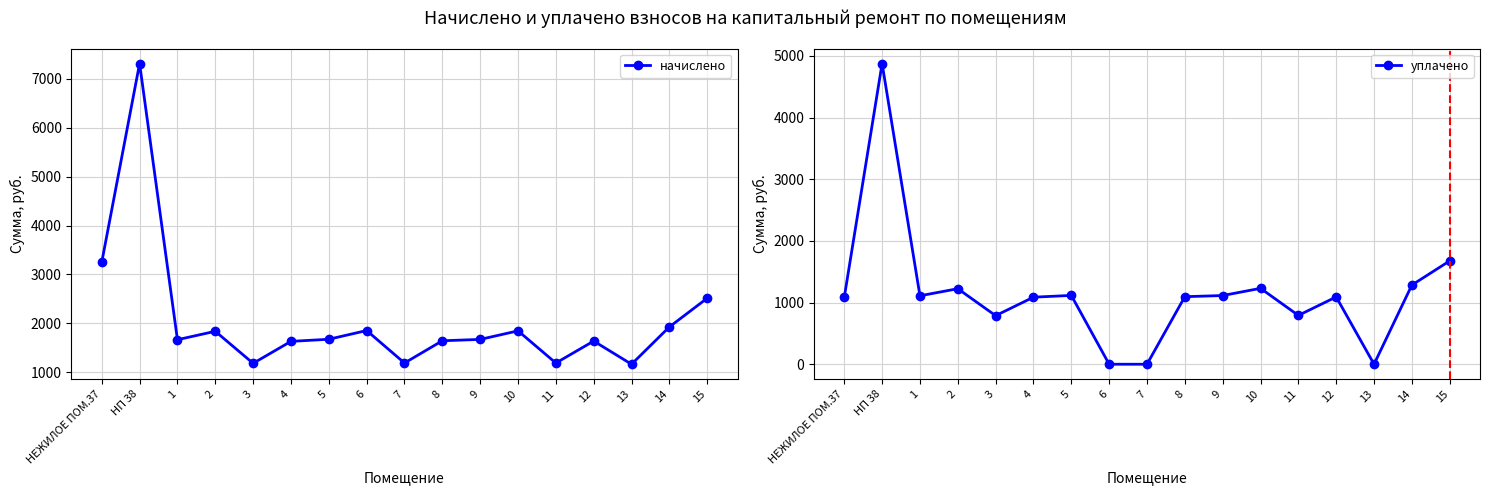

At which category is the sum across all series the highest?

НП 38